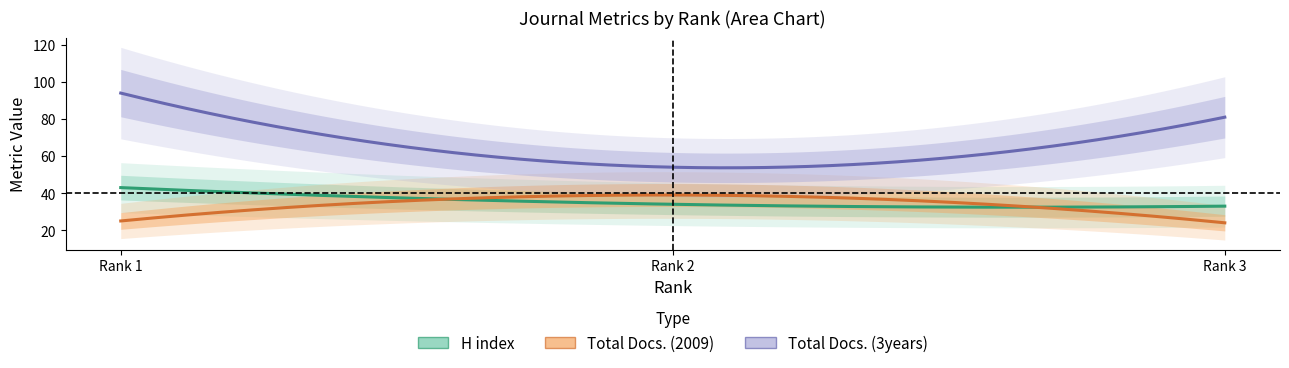

How many data points in Total Docs. (2009) are above 25?

1